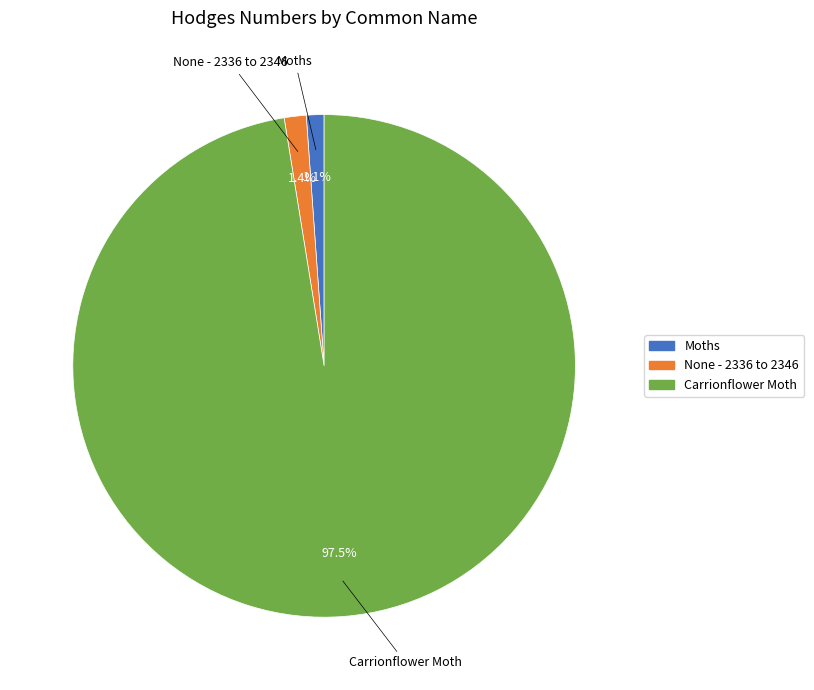

Between Carrionflower Moth and Moths, which is larger?

Carrionflower Moth